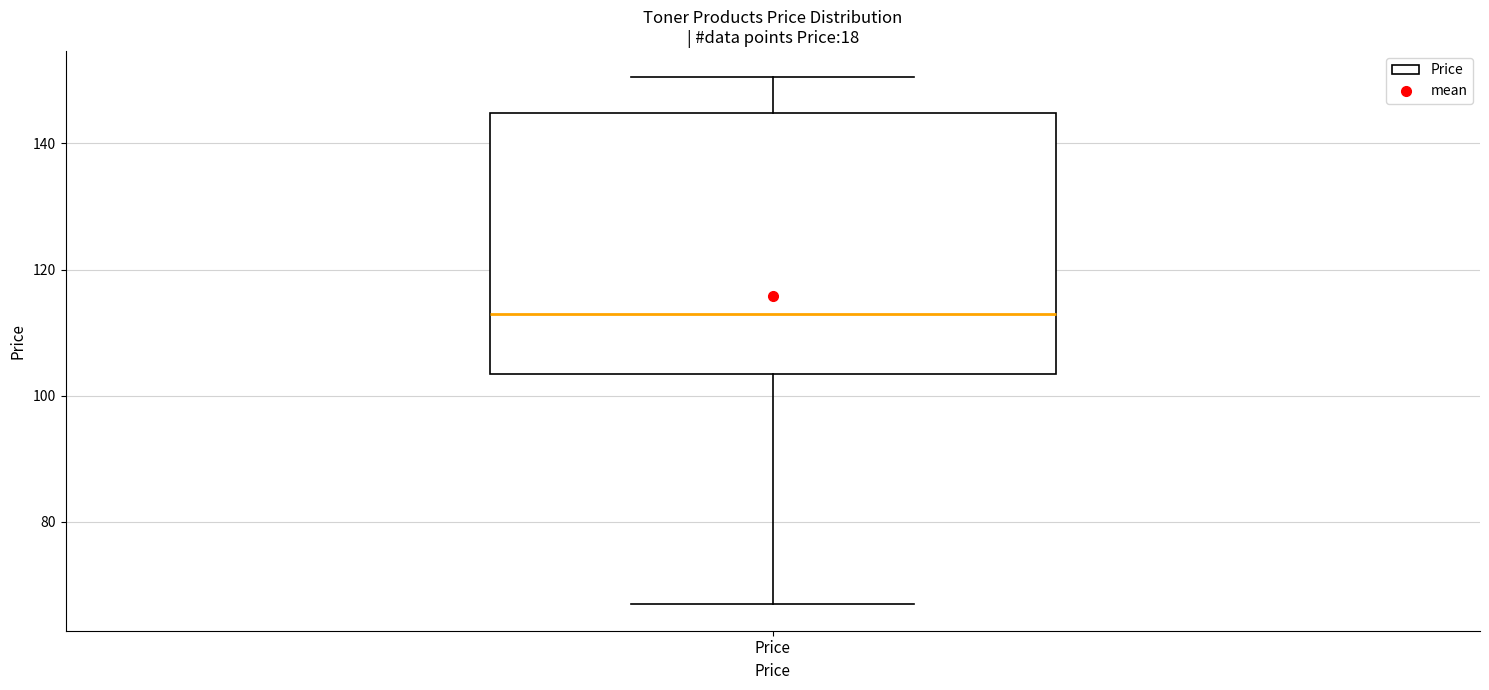

Read this box plot against the y-axis: the position of the median line, the range covered by the box, and the ends of both whiskers. The values are not printed on the chart, so give them approximately, as read against the axis.

median 112, box 104 to 144, whiskers 66 to 150